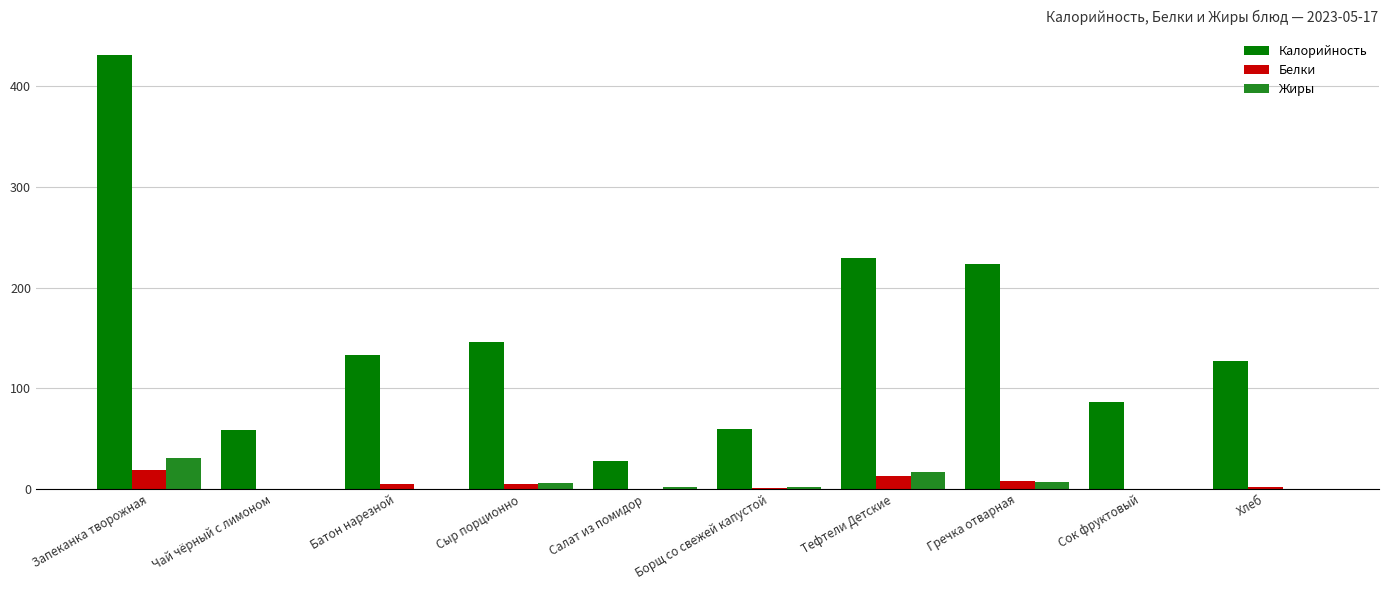

The value of Калорийность at Борщ со свежей капустой is 20.0. True or false?

False